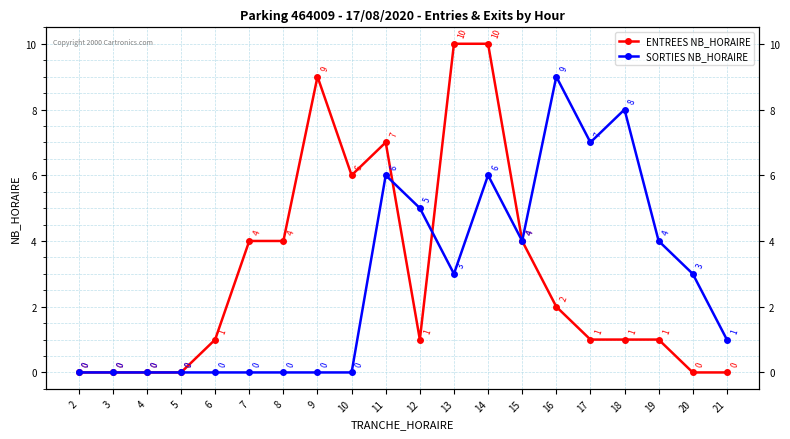

What is the spread (max minus min) of values at 17?

6